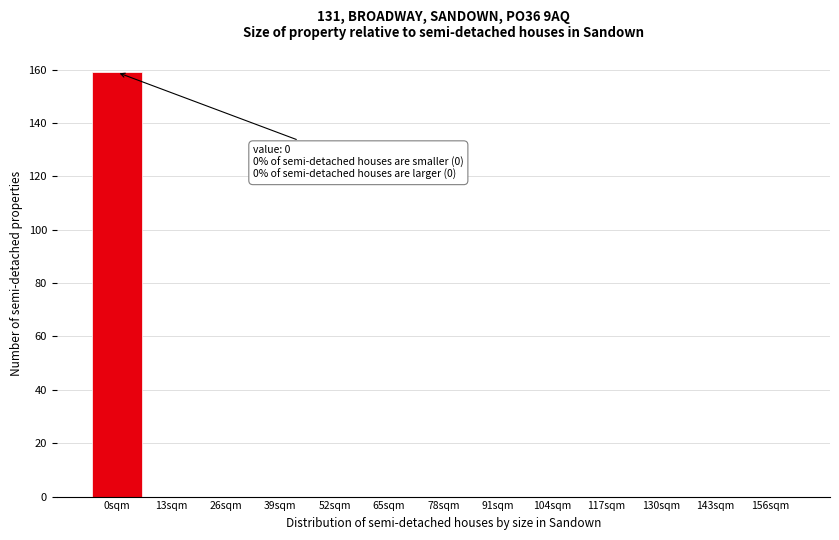

Which range on the x-axis has the tallest bar?

-6.5 to 6.5